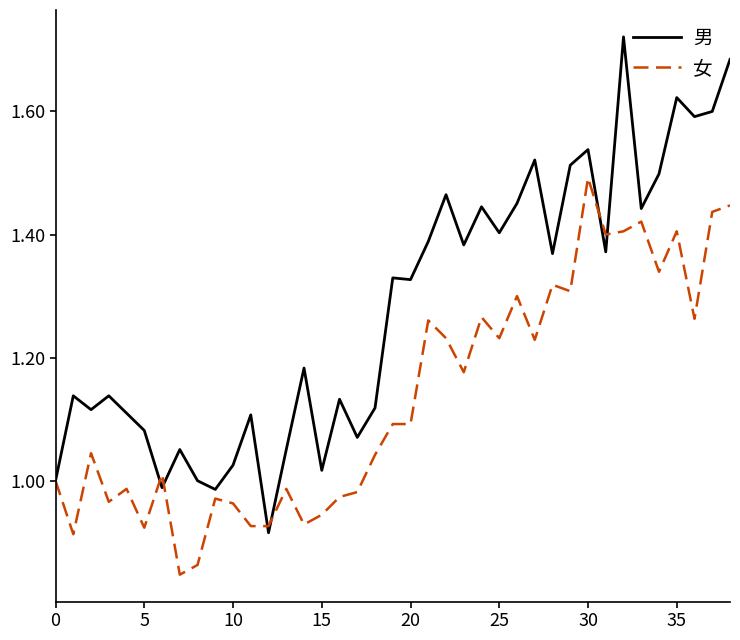

Rank the series by their maximum value, from lowest to highest.

女, 男